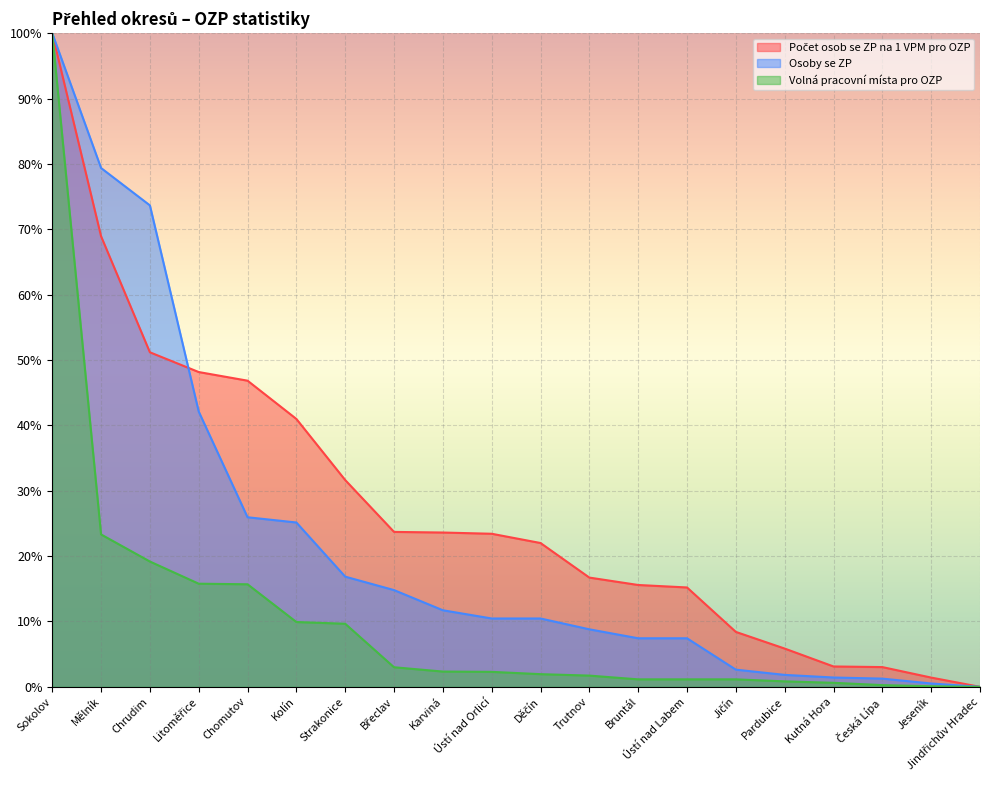

What is the difference between the Volná pracovní místa pro OZP values at Chrudim and Sokolov?

80.8